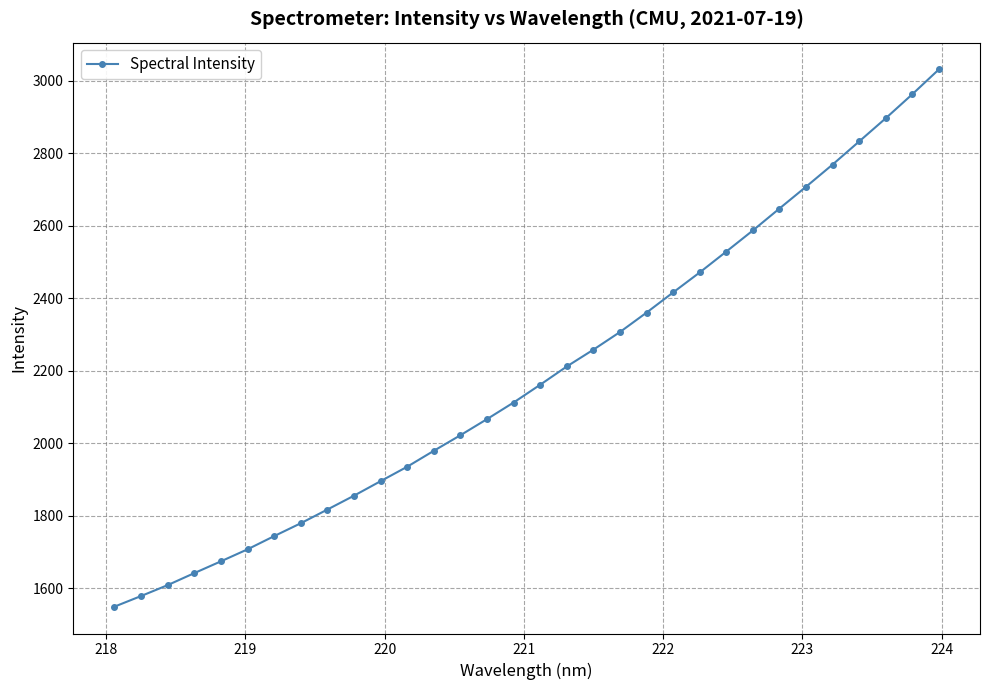

What is the value of the 31st point from the left?

2962.4